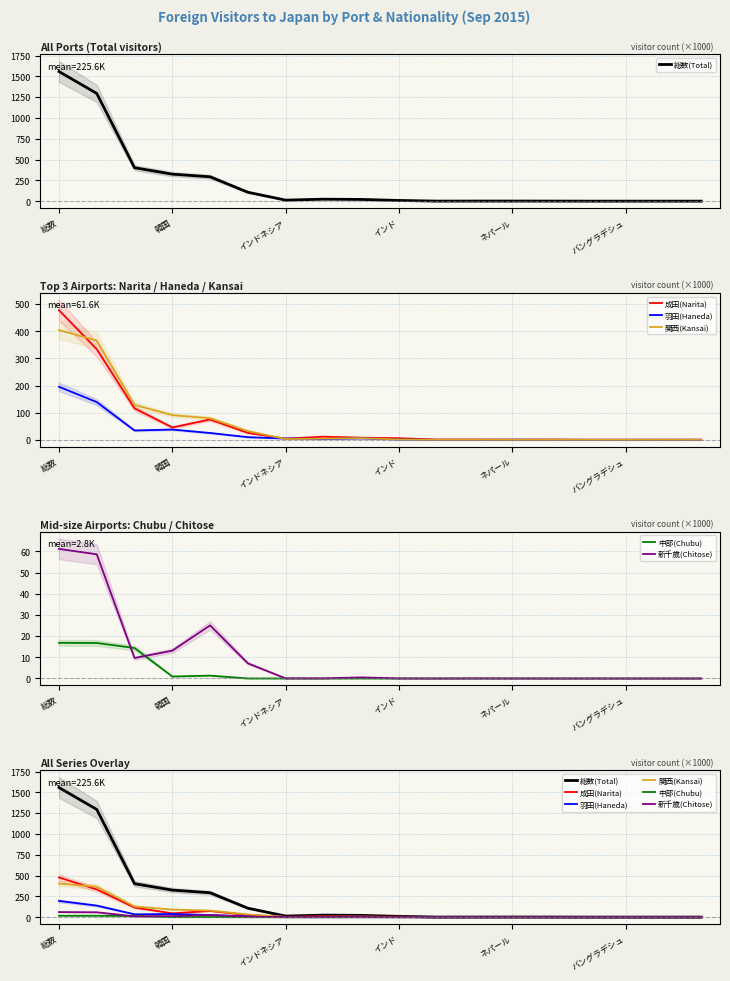

How many distinct data groups are displayed?

6